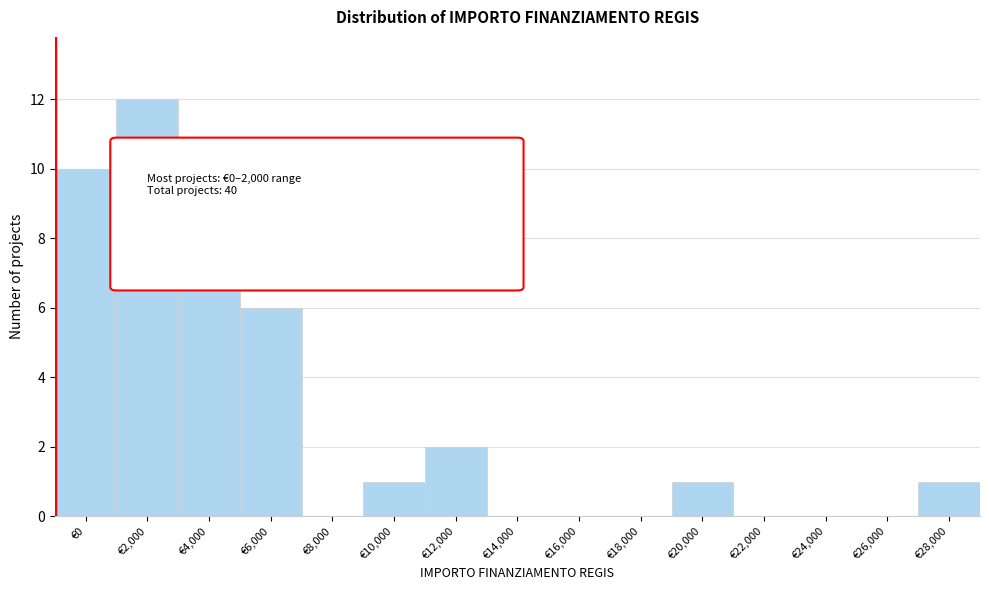

Reading left to right, what are all the values shown in this chart?

€0=10	€2,000=12	€4,000=7	€6,000=6	€8,000=0	€10,000=1	€12,000=2	€14,000=0	€16,000=0	€18,000=0	€20,000=1	€22,000=0	€24,000=0	€26,000=0	€28,000=1